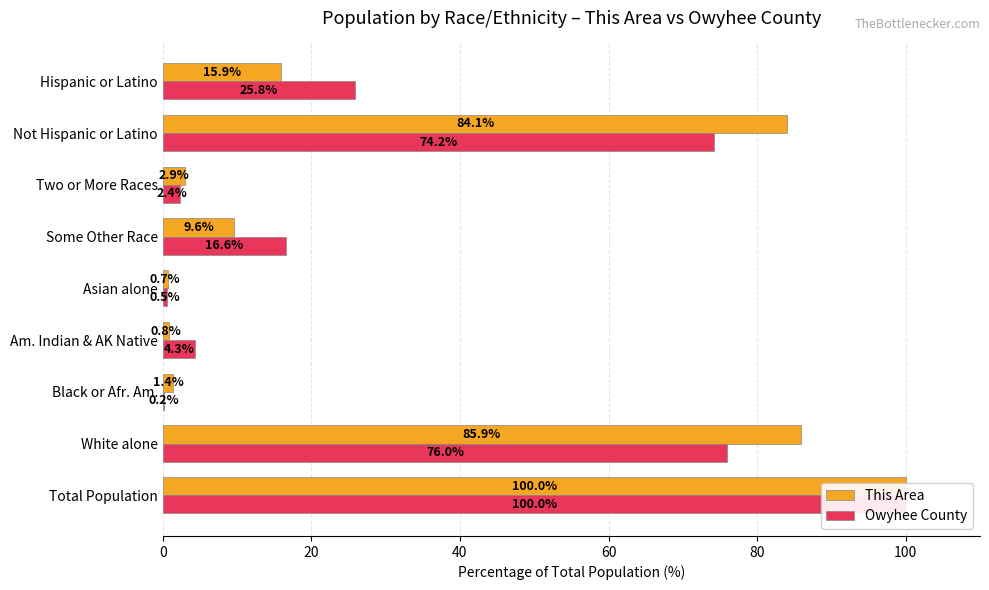

What is the difference between the maximum and minimum values in the This Area series?

99.3